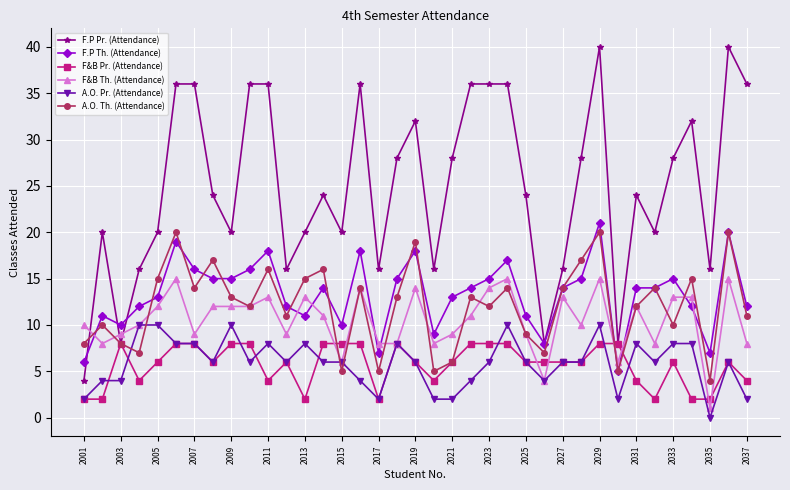

True or false: A.O. Th. (Attendance) has more than 0 points higher than both neighbors.

True